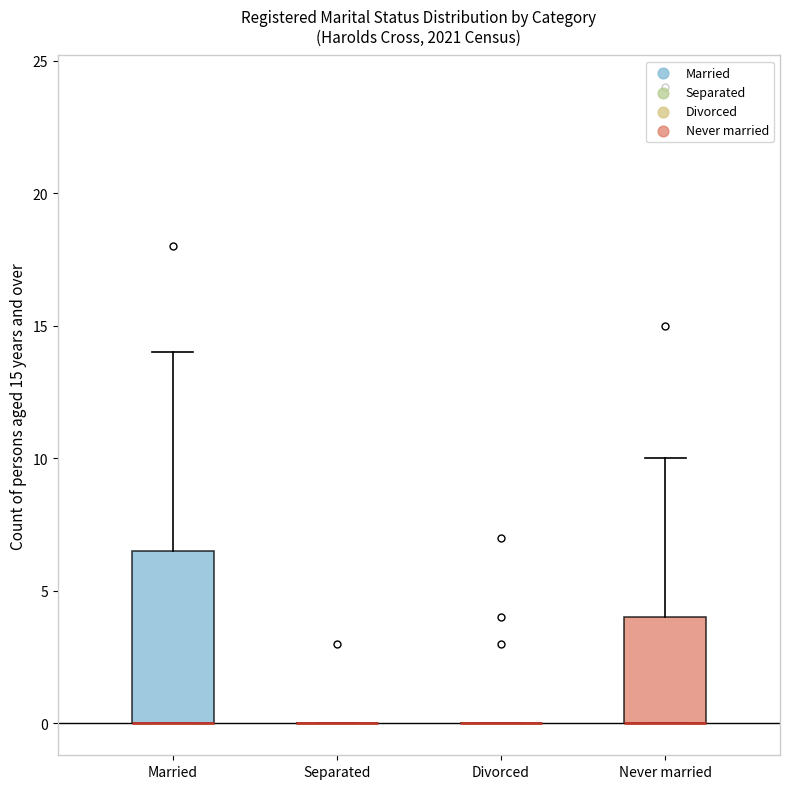

Reading left to right, transcribe this box plot: for each box, give where its median line is, the range the box spans, and where its two whiskers end, as read against the y-axis. The values are not printed on the chart, so give them approximately, as read against the axis.

Married: median 0.0 (drawn on the box's lower edge), box 0.0 to 6.5, whiskers 0.0 to 14.0
Separated: box collapsed to a line at 0.0, whiskers 0.0 to 0.0
Divorced: box collapsed to a line at 0.0, whiskers 0.0 to 0.0
Never married: median 0.0 (drawn on the box's lower edge), box 0.0 to 4.0, whiskers 0.0 to 10.0